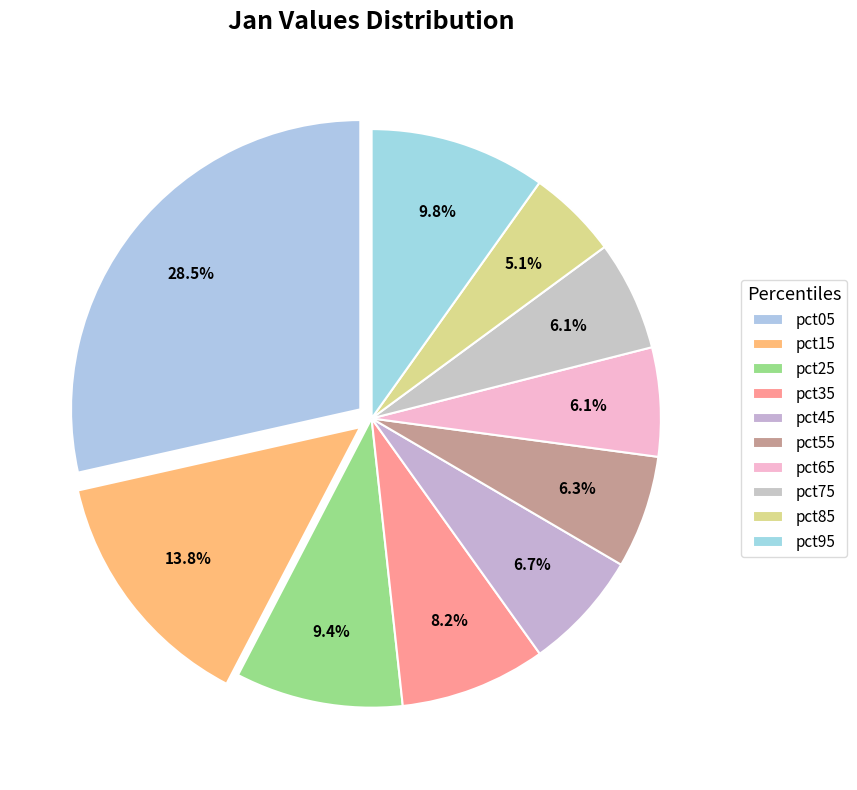

What percentage do pct55 and pct05 together represent?

34.8%